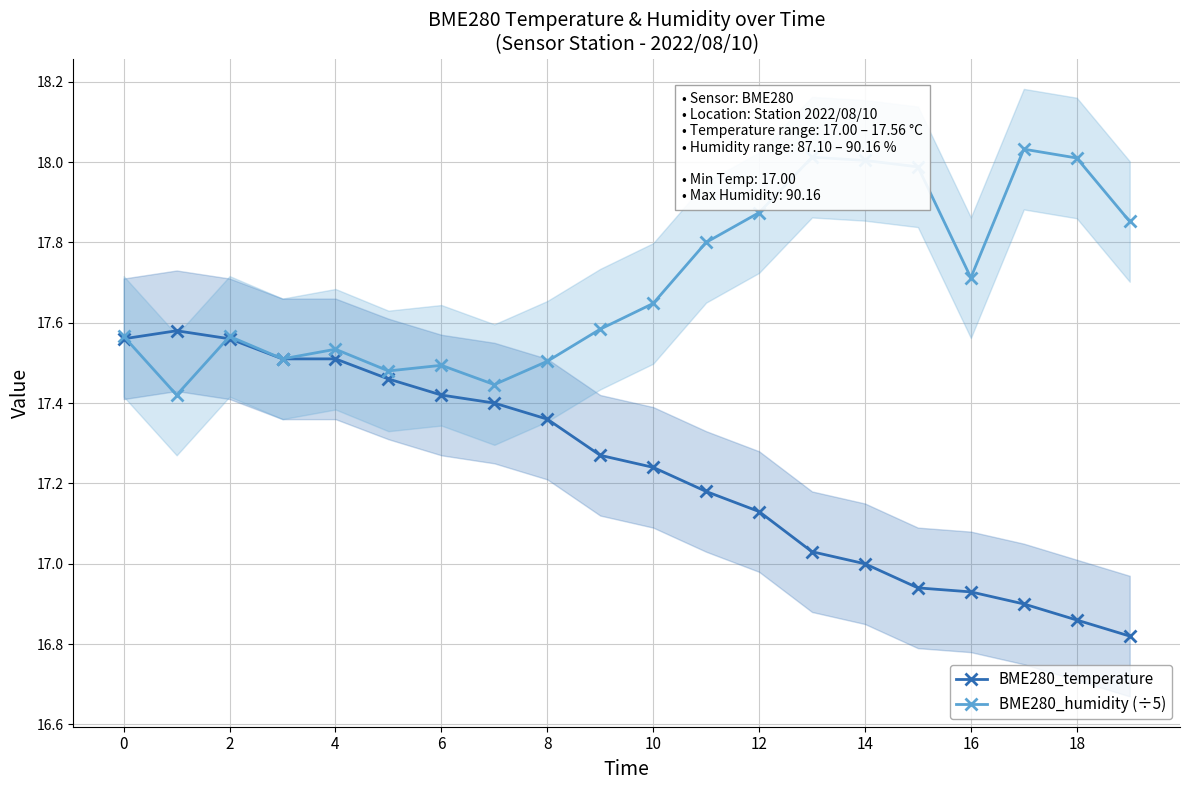

What is the sum of the BME280_humidity (÷5) values at 17 and 18?

36.0